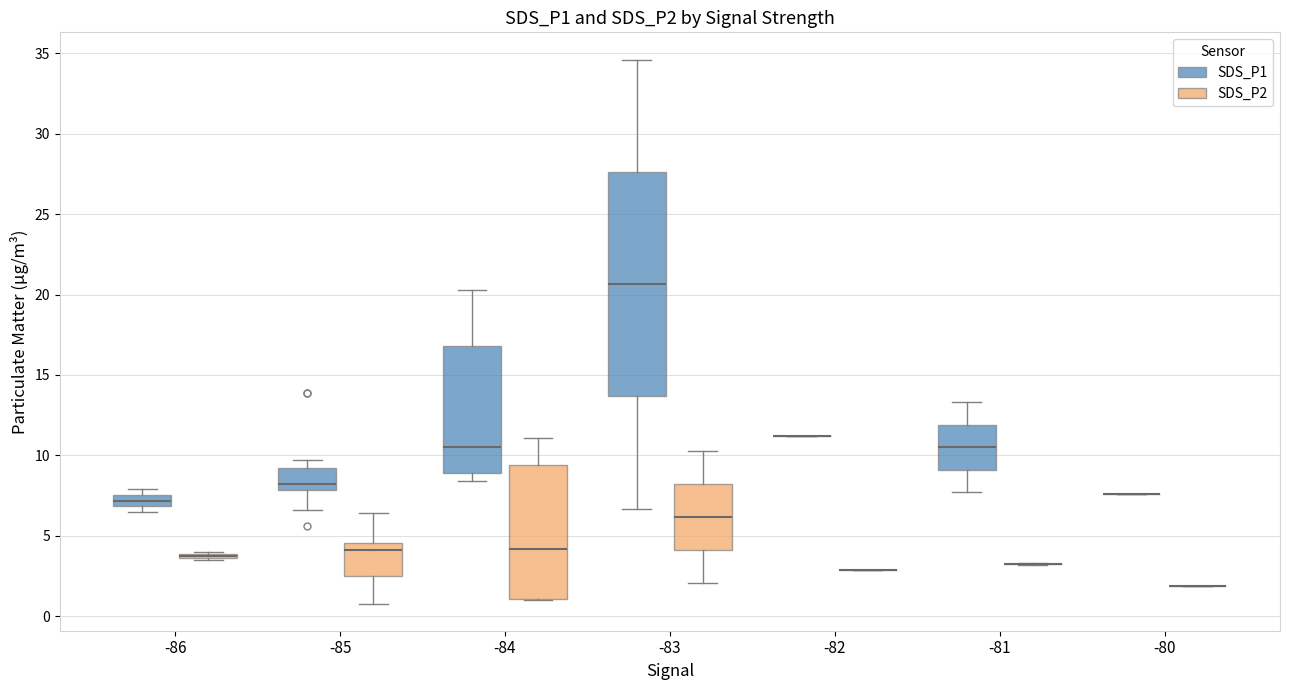

Where is the lower edge of the box for -86 (SDS_P1) on the y-axis? The values are not printed on the chart, so give them approximately, as read against the axis.

7.0